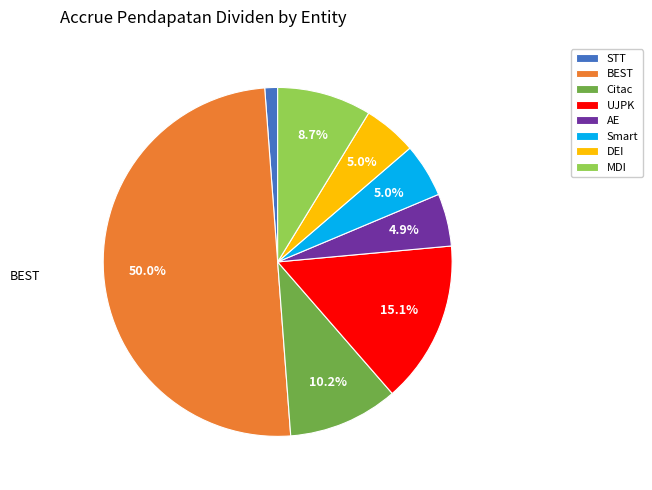

True or false: STT accounts for 11% of the total.

False